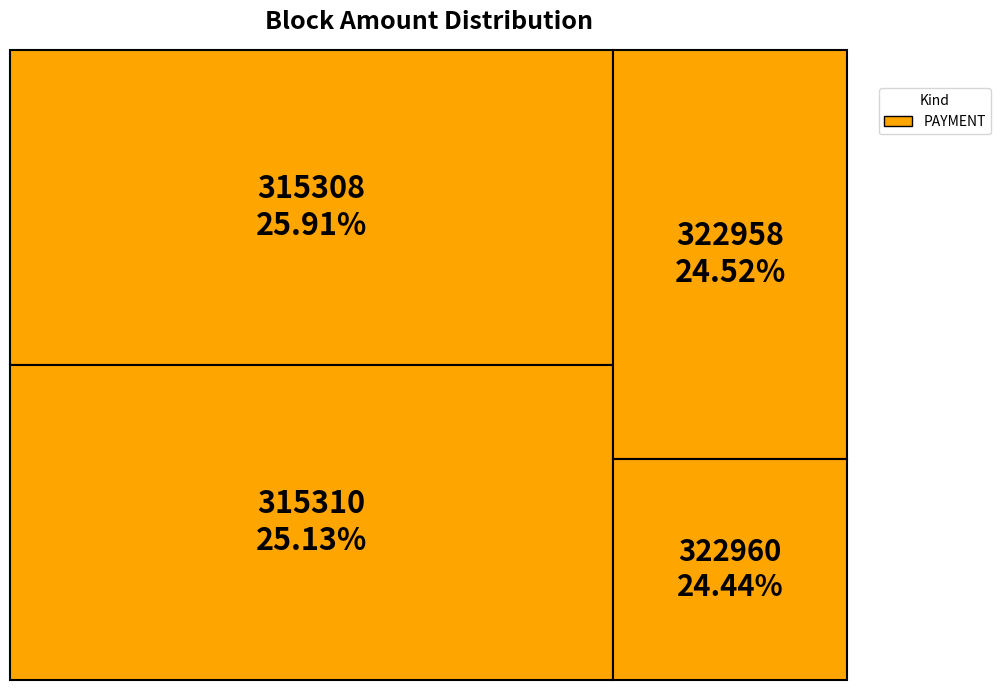

Rank the categories by value from highest to lowest.

315308, 315310, 322958, 322960